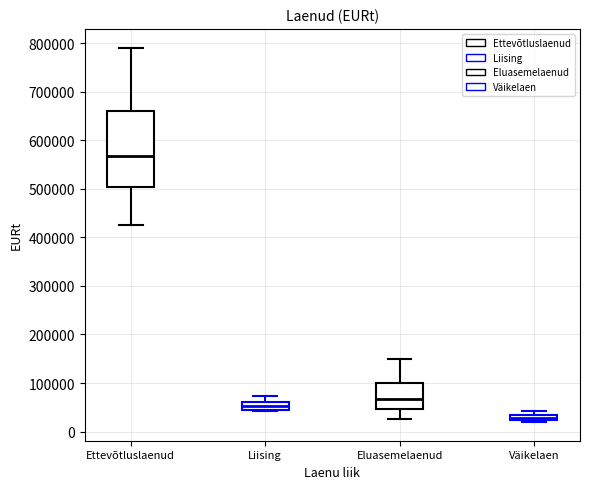

Which box's median line is the lowest?

Väikelaen